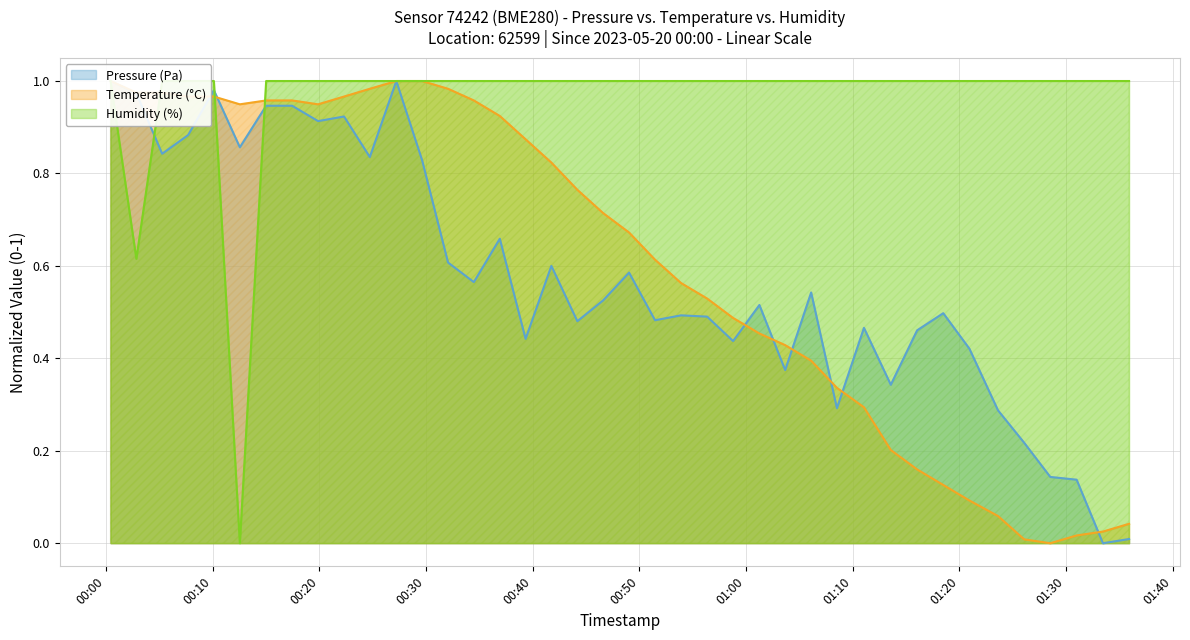

At 2023-05-20T00:34:29, list the series in order from smallest to largest.

Pressure (Pa), Temperature (°C), Humidity (%)